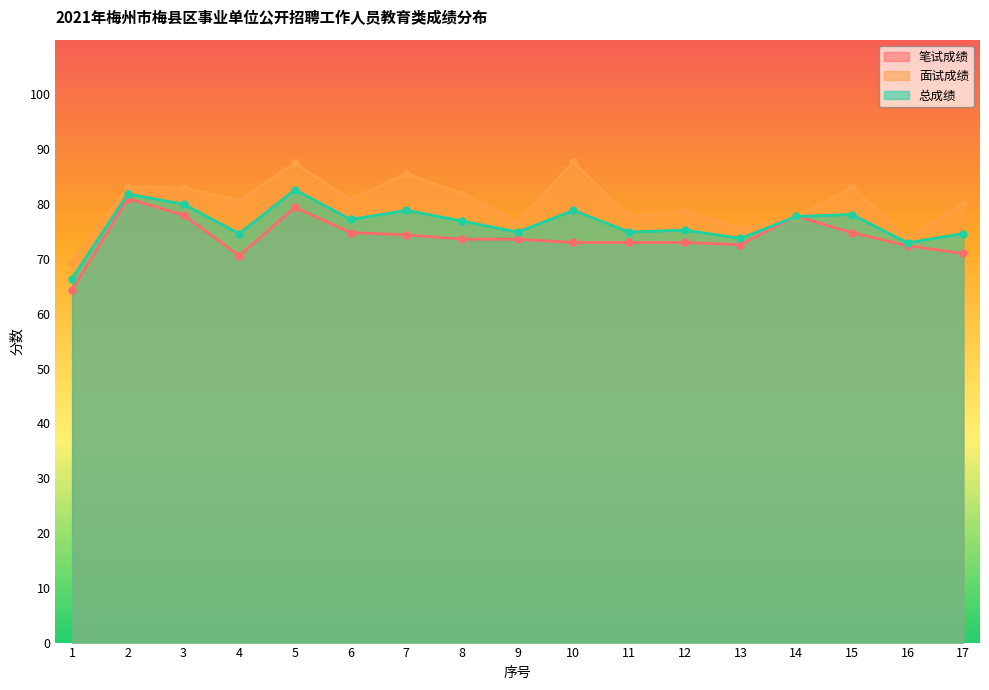

What is the highest value of the 笔试成绩 series?

81.0